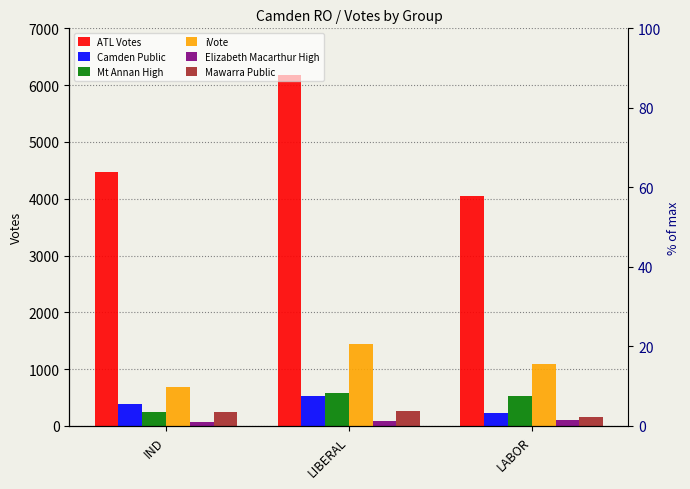

Reading left to right, what are all the values shown in this chart?

ATL Votes: 4474	6180	4043
Camden Public: 384	519	223
Mt Annan High: 253	587	528
iVote: 689	1436	1097
Elizabeth Macarthur High: 66	87	105
Mawarra Public: 239	257	166